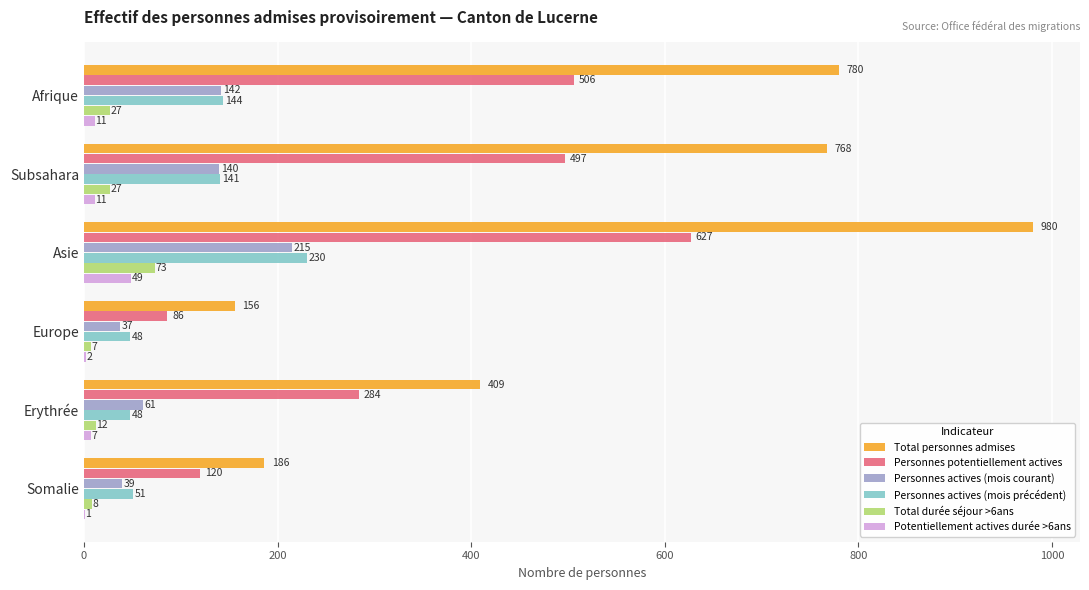

True or false: Personnes potentiellement actives has a value of 214 at Subsahara.

False